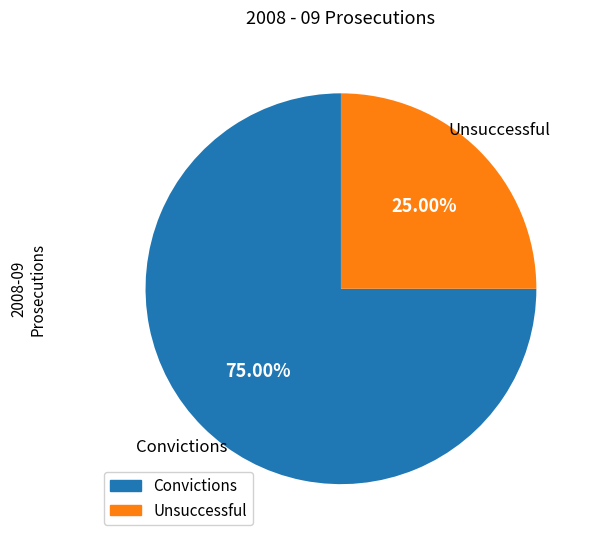

What is the smallest slice in the pie chart?

Unsuccessful